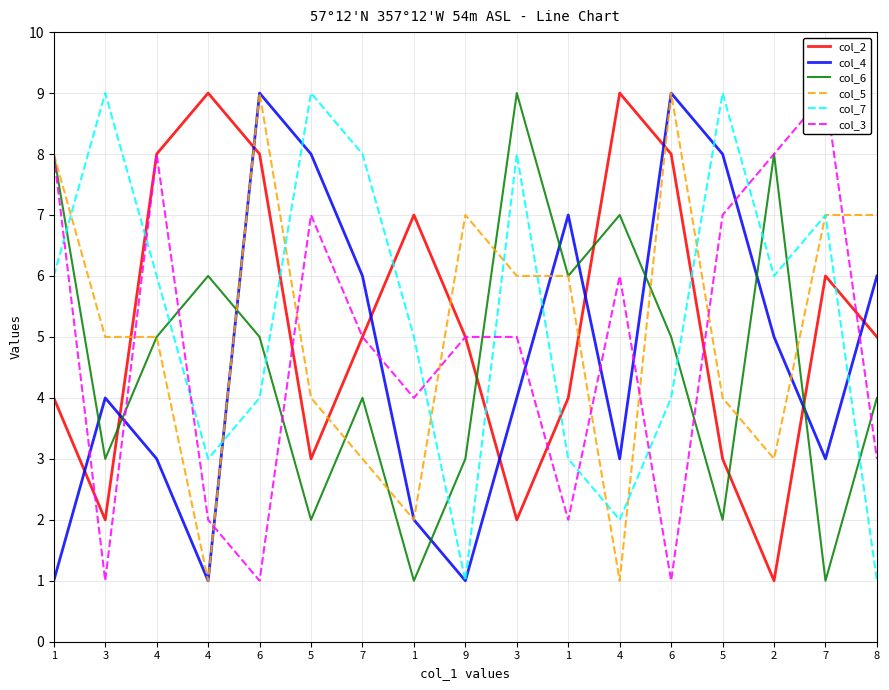

Which series has the largest total across all categories?

col_7